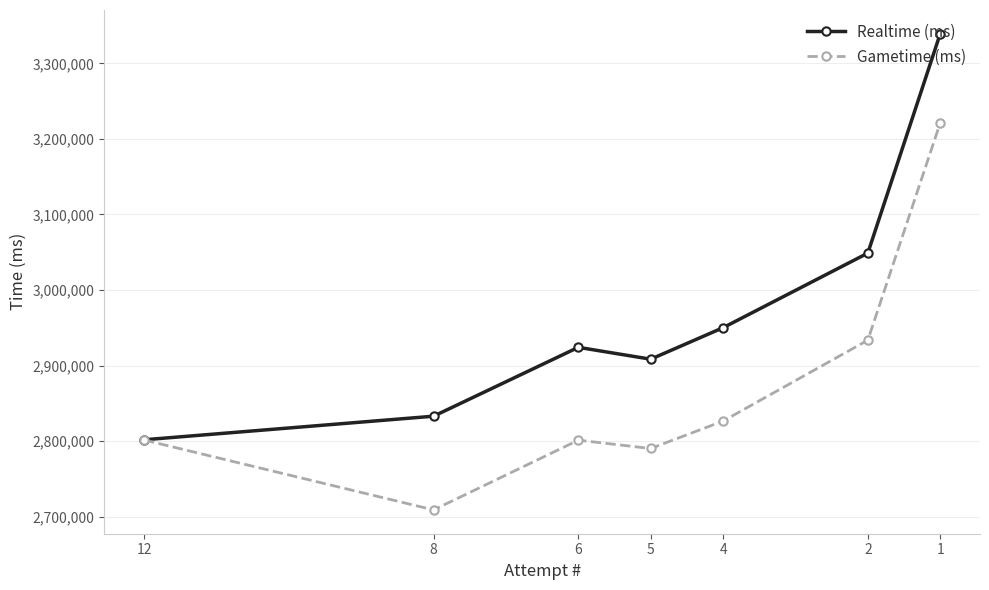

List the series in order of their peak value, lowest first.

Gametime (ms), Realtime (ms)